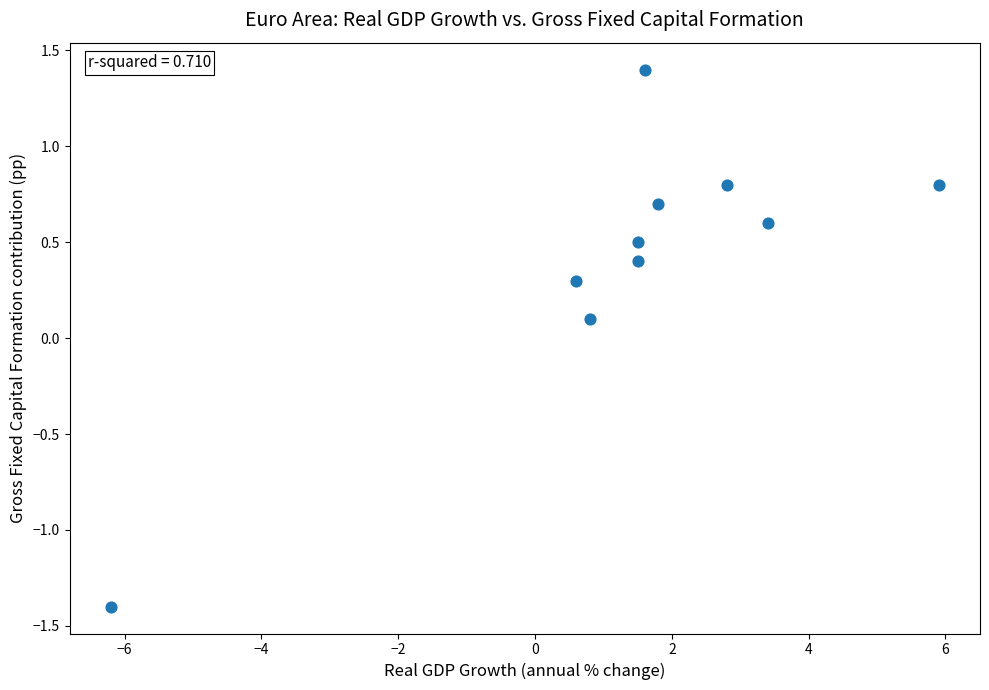

What is the range of X values (max minus min)?

12.1